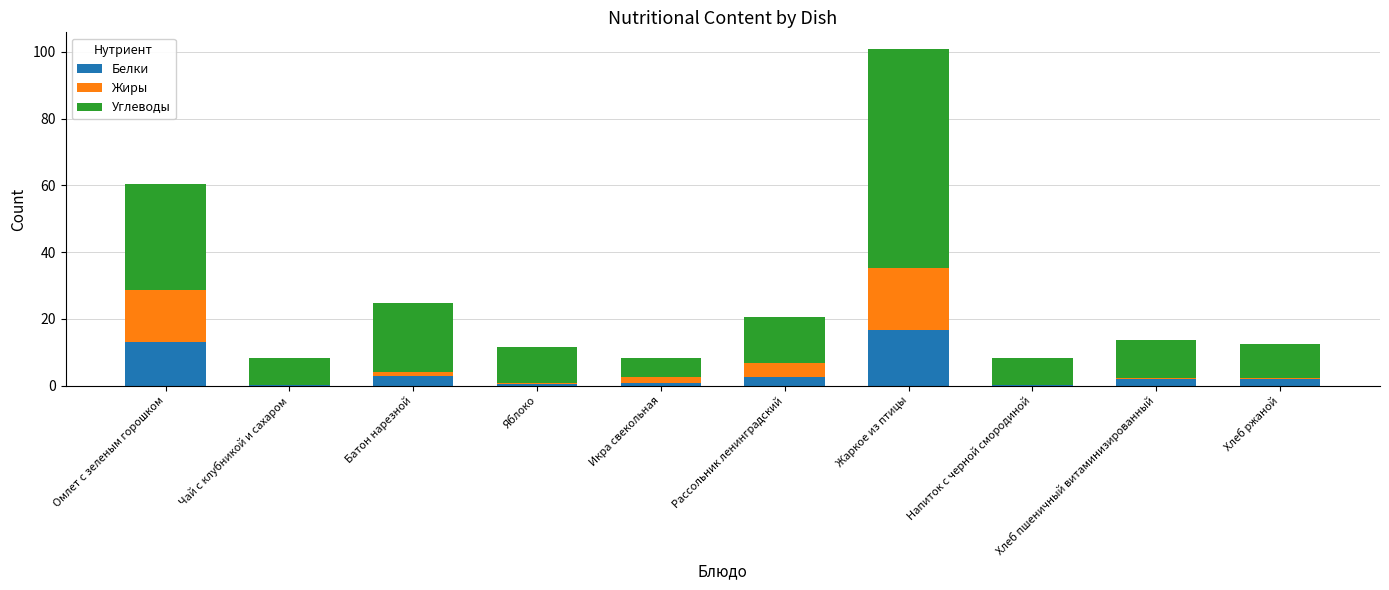

Is it true that Белки equals 7.1 at Жаркое из птицы?

False